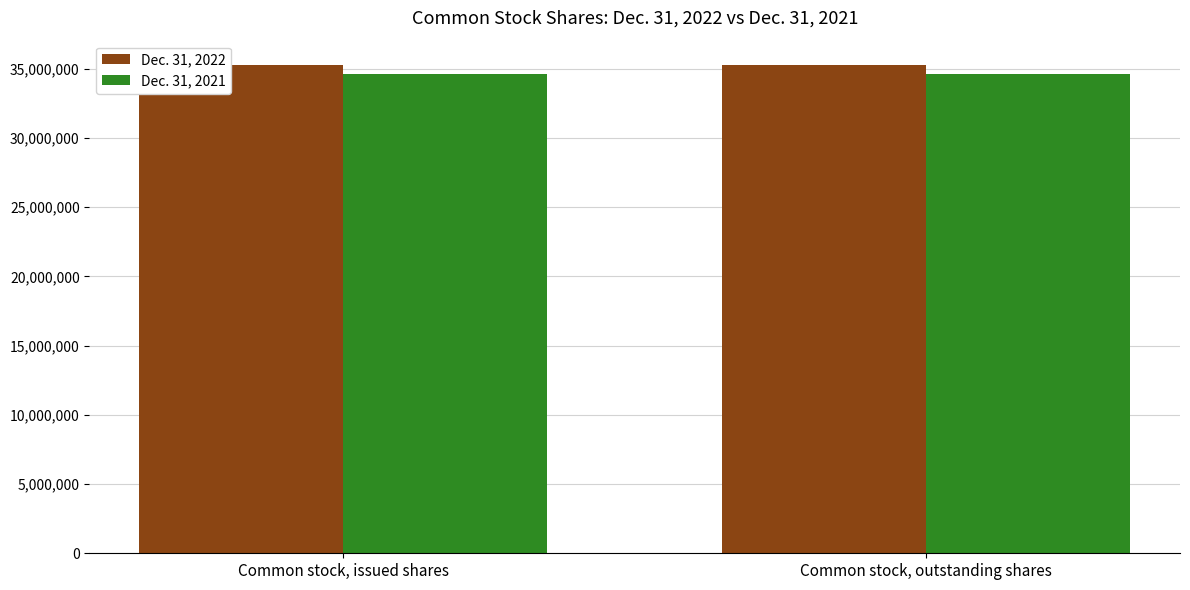

What is the sum of the Dec. 31, 2022 values at Common stock, outstanding shares and Common stock, issued shares?

70524166